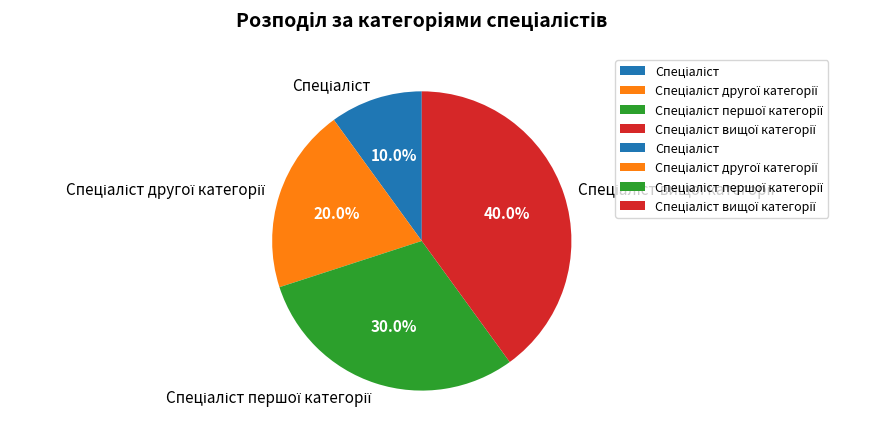

Does any single category account for the majority?

No